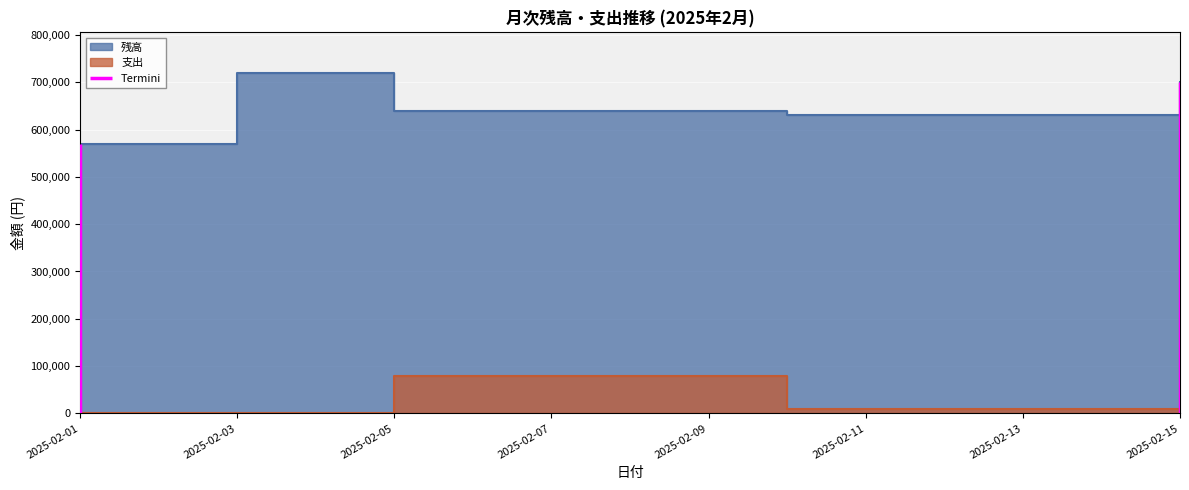

Which series has the widest spread of values?

残高